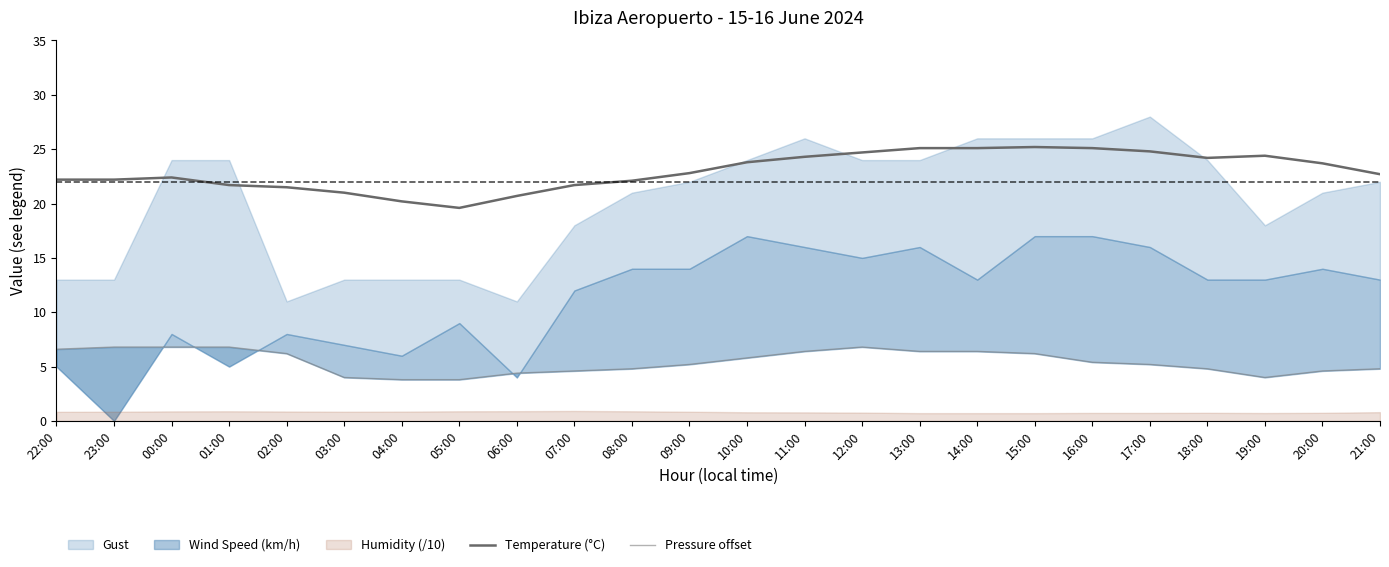

What is the maximum value for Temperature (°C)?

25.2